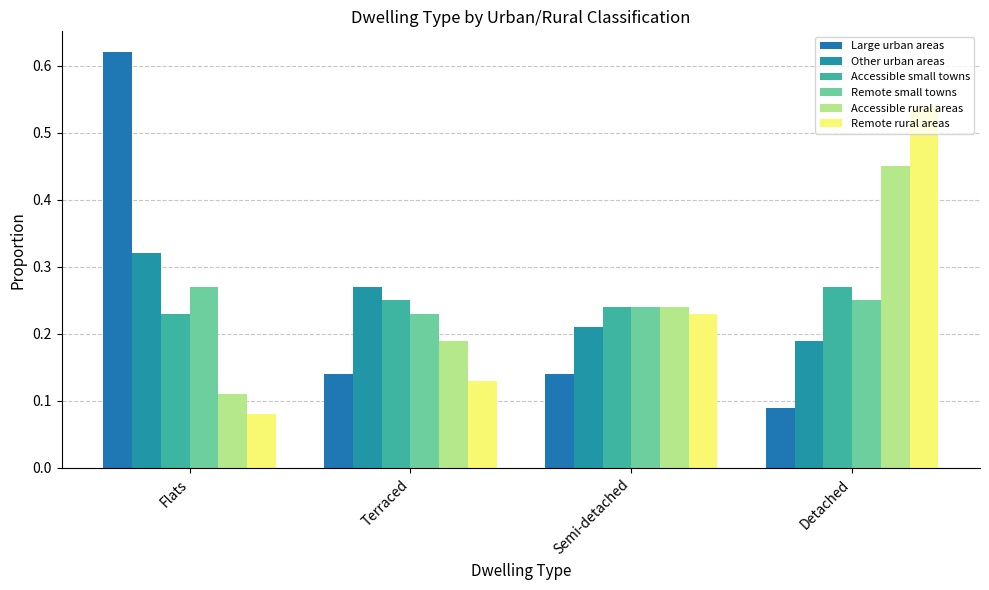

Are the bars grouped side by side (vs. stacked)?

Yes